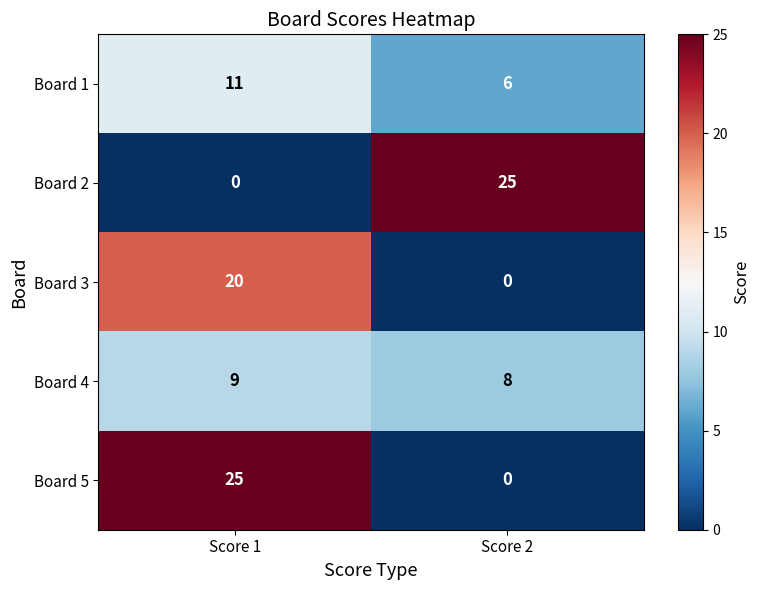

Reading left to right, transcribe all the data shown in this chart.

Board 1: 11	6
Board 2: 0	25
Board 3: 20	0
Board 4: 9	8
Board 5: 25	0